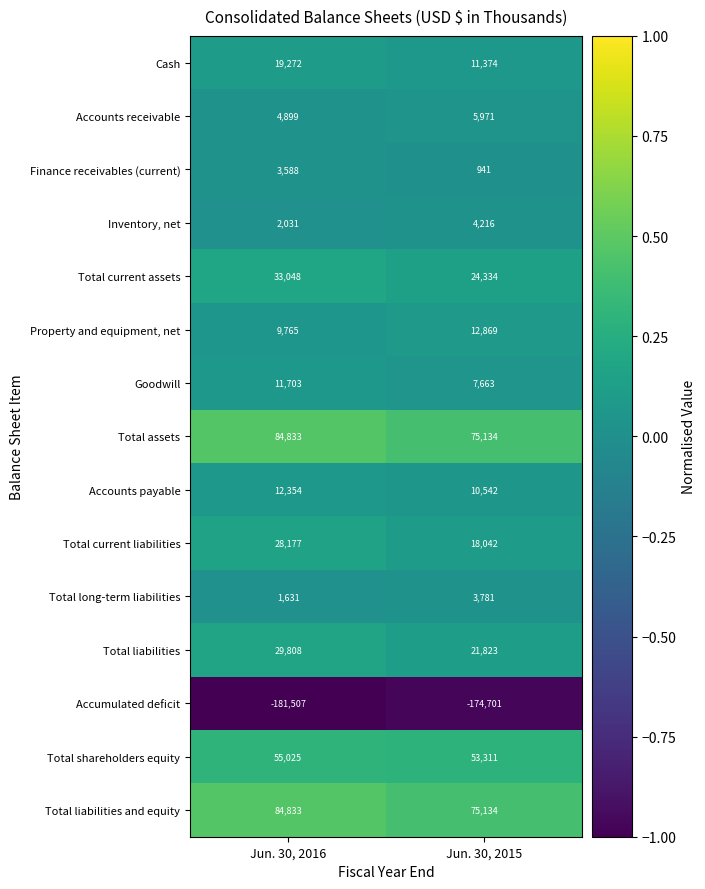

What is the total value across all series at Jun. 30, 2015?

150434